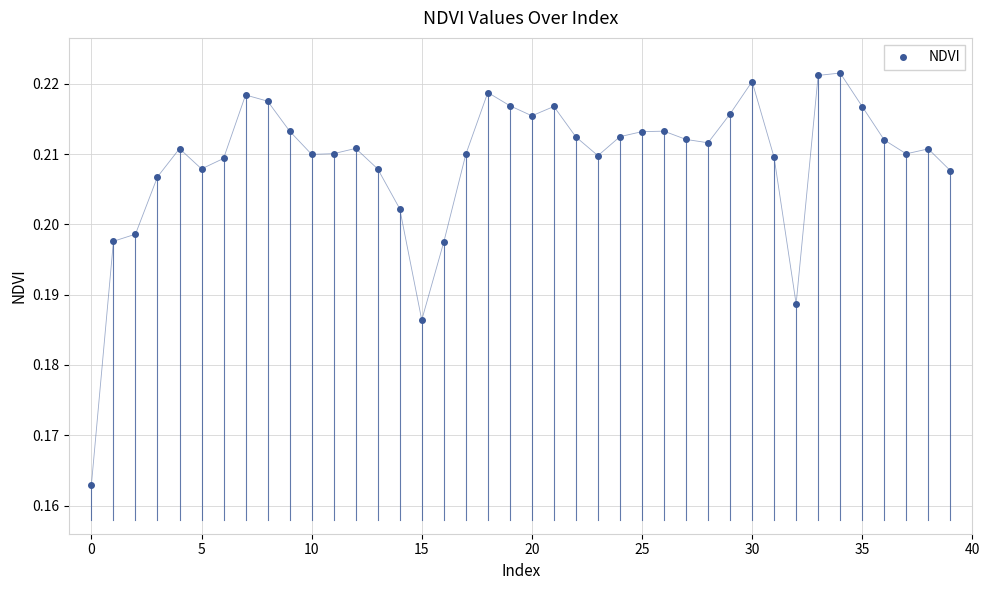

True or false: there are more than 1 points higher than both neighbors.

True